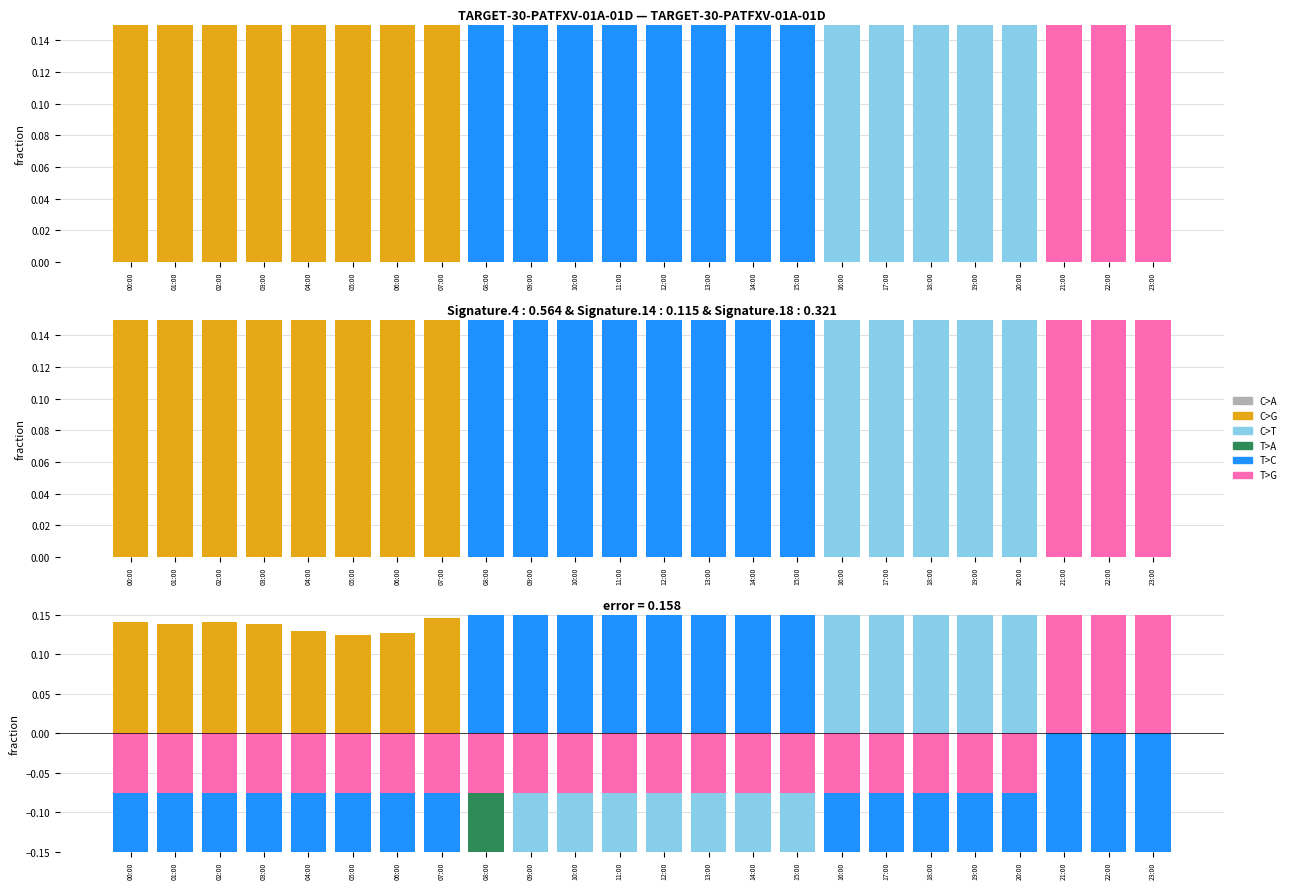

The T>C series shows -0.3 at 00:00. True or false?

True